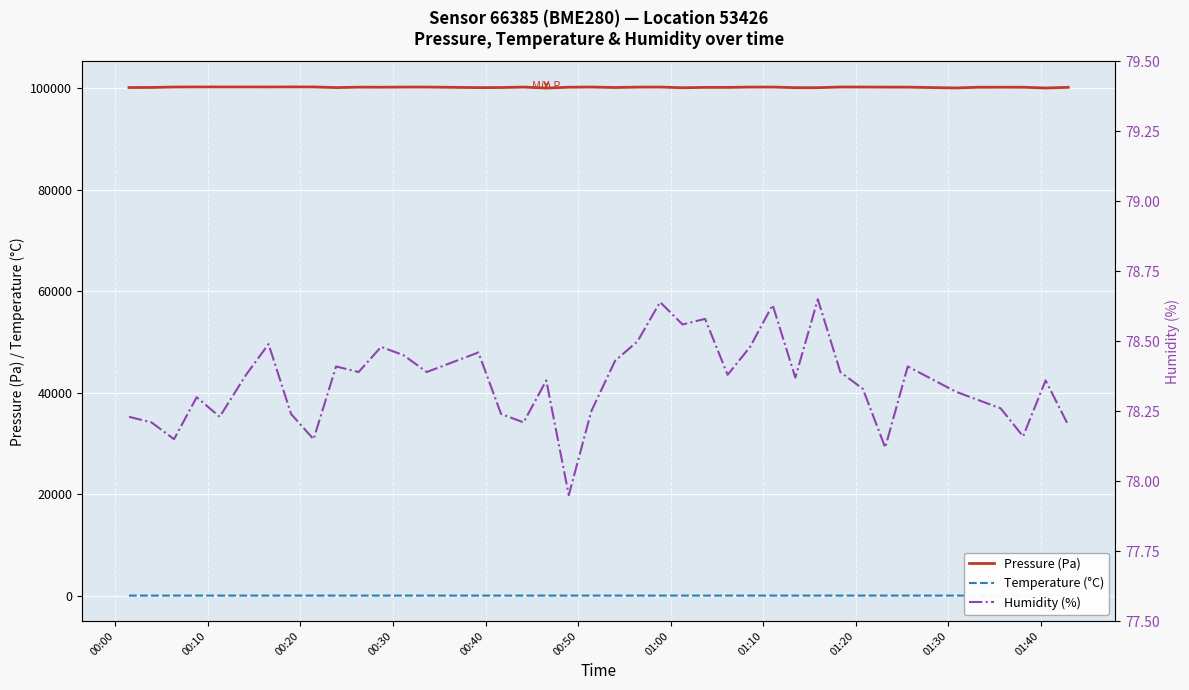

What is the sum of all Pressure (Pa) values?

4007946.8